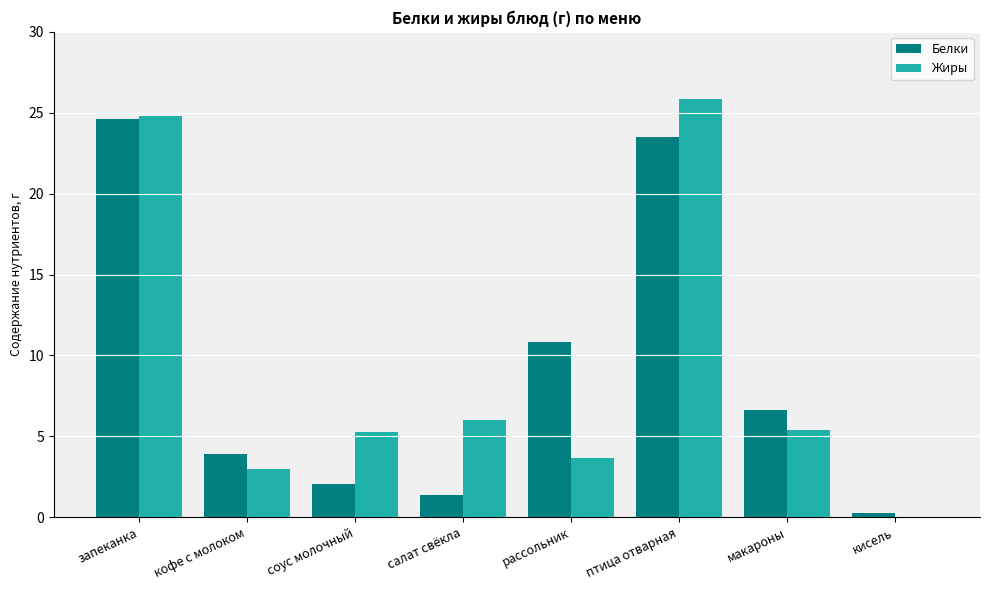

Is the value of Жиры at макароны greater than the value of Белки at запеканка?

No